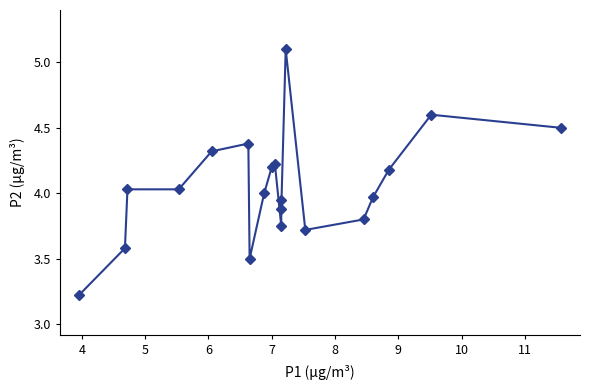

What is the average value?

4.0